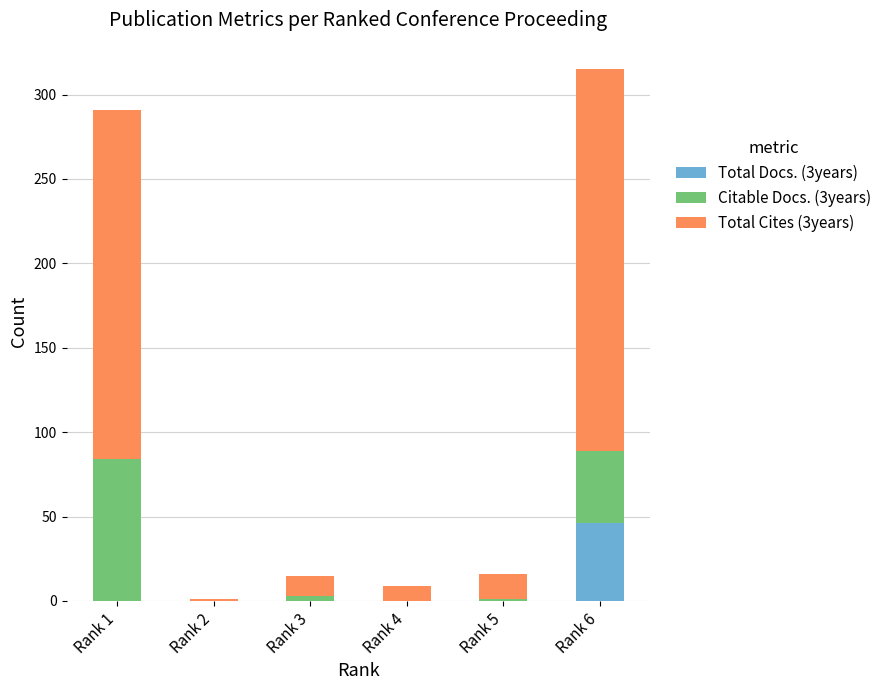

The value of Total Docs. (3years) at Rank 4 is 20. True or false?

False